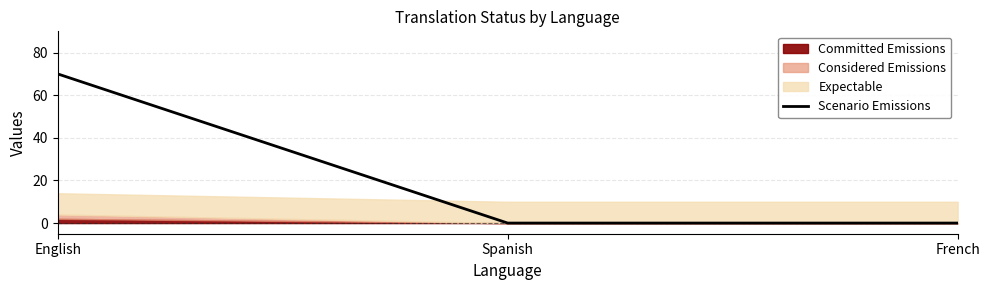

Which category has the lowest value across all series?

Spanish